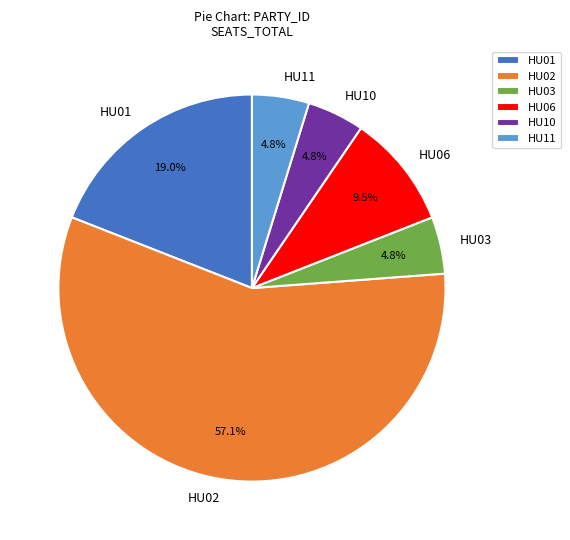

The HU02 slice represents 52% of the pie. True or false?

False